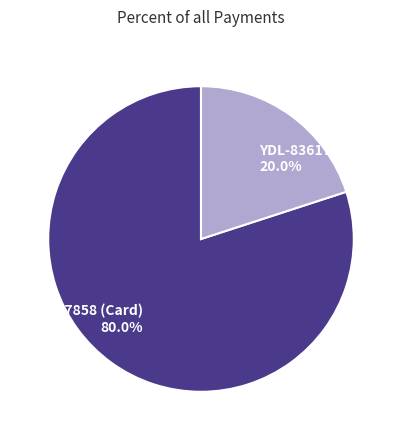

What percentage is the YDL-836177 (Cash) slice, to the nearest percent?

20%